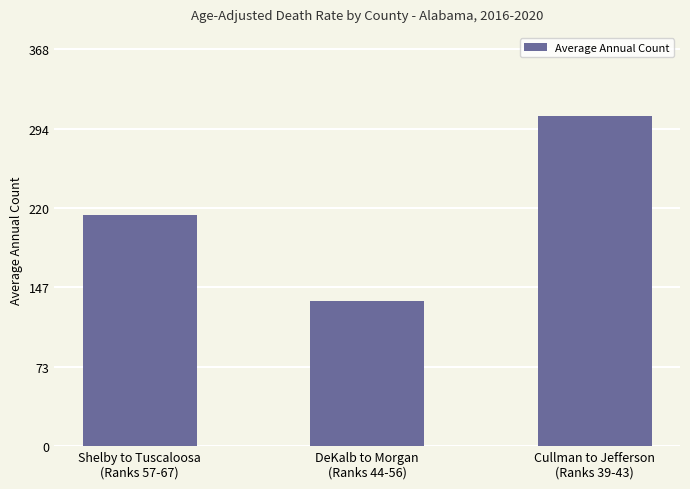

What is the sum of the values at Cullman to Jefferson
(Ranks 39-43) and Shelby to Tuscaloosa
(Ranks 57-67)?

520.7